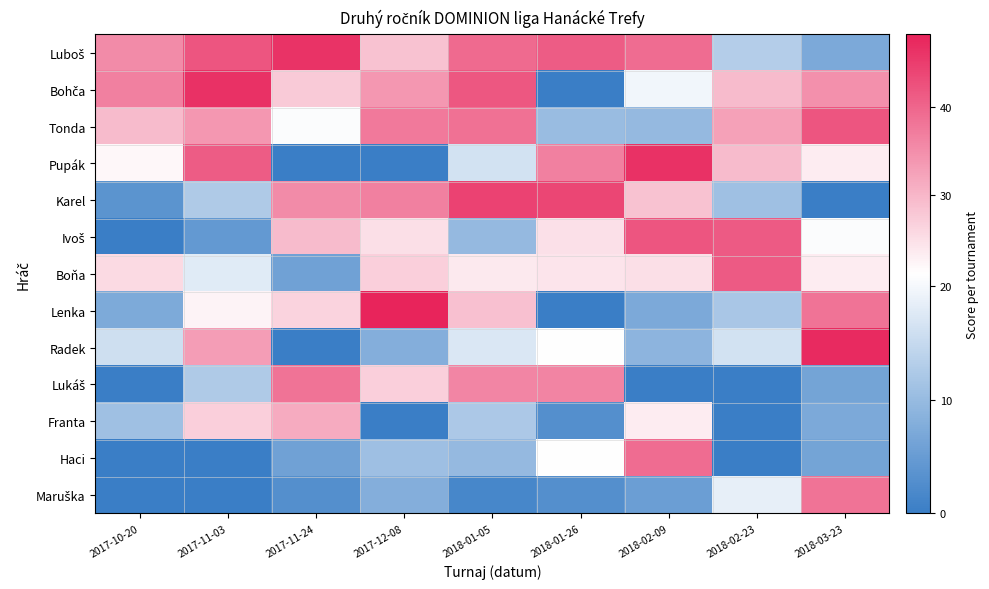

How many series are shown in this chart?

13